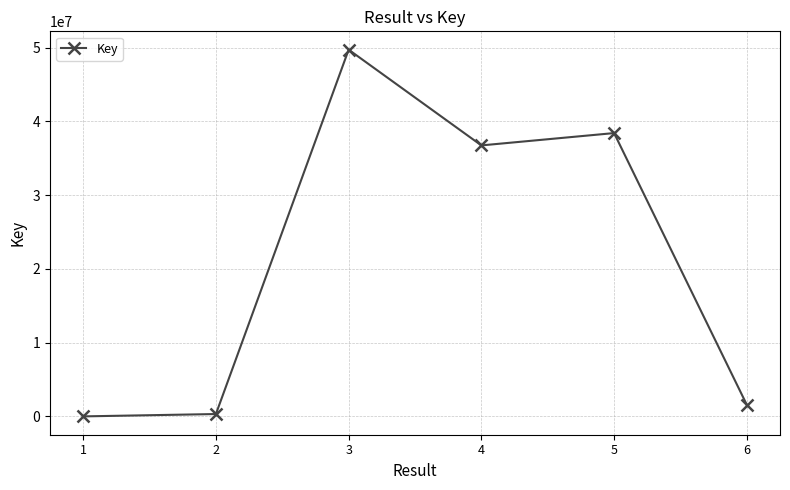

Reading left to right, transcribe all the data shown in this chart.

7083	325214	49711218	36735225	38405801	1576552